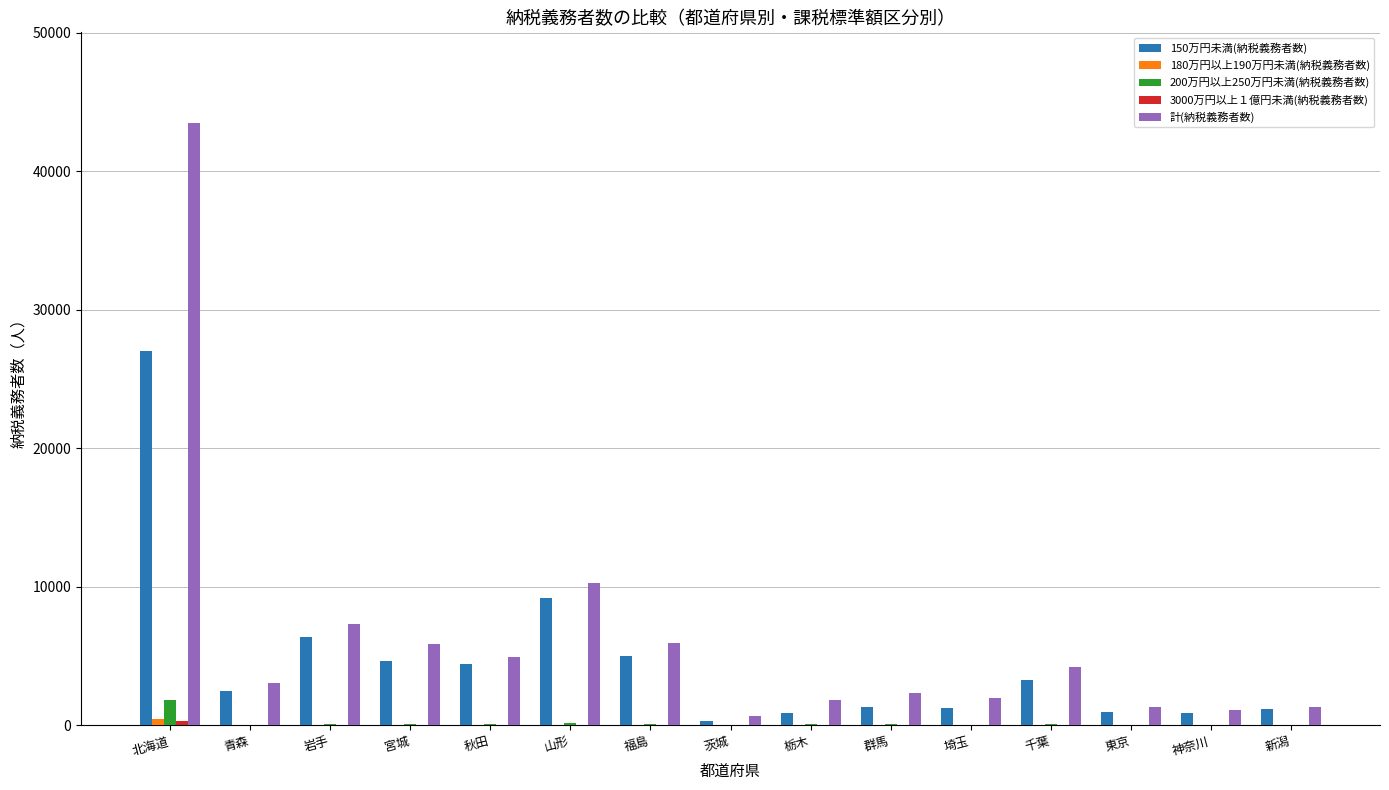

What is the maximum value shown in the chart?

43505